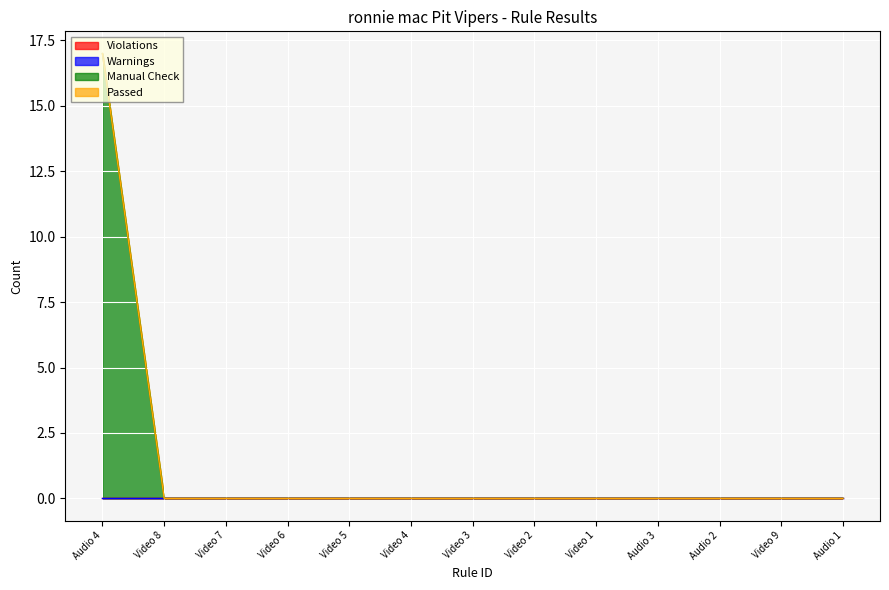

What is the label of the 8th point from the right?

Video 4